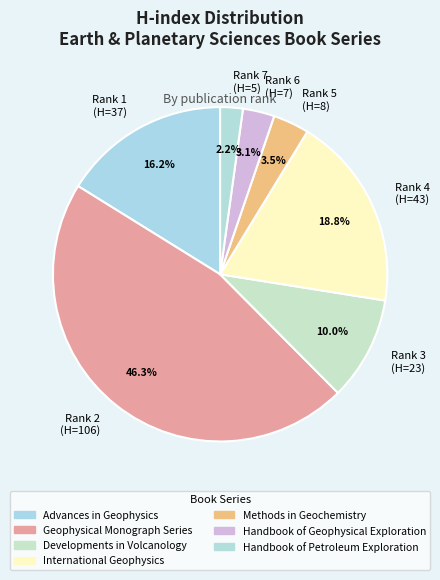

Count the number of slices in the pie.

7